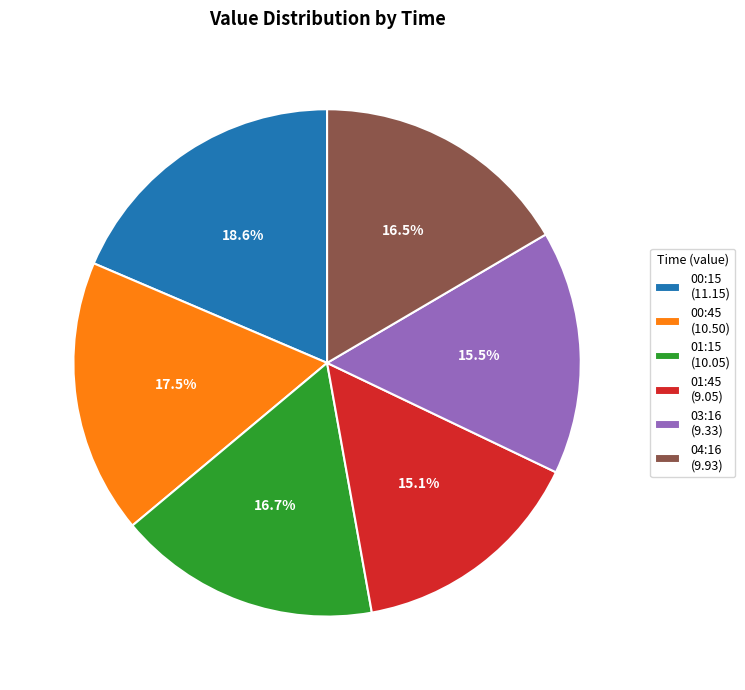

What is the largest slice in the pie chart?

00:15 (11.15)